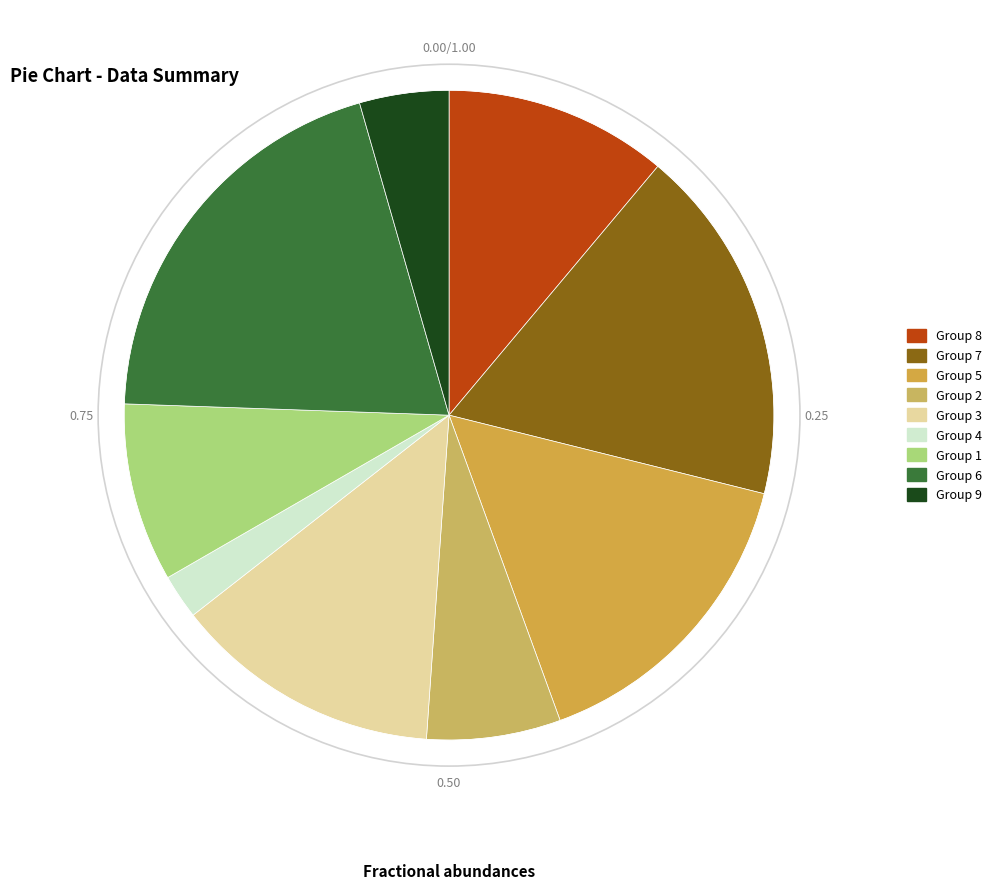

How many slices are in this pie chart?

9